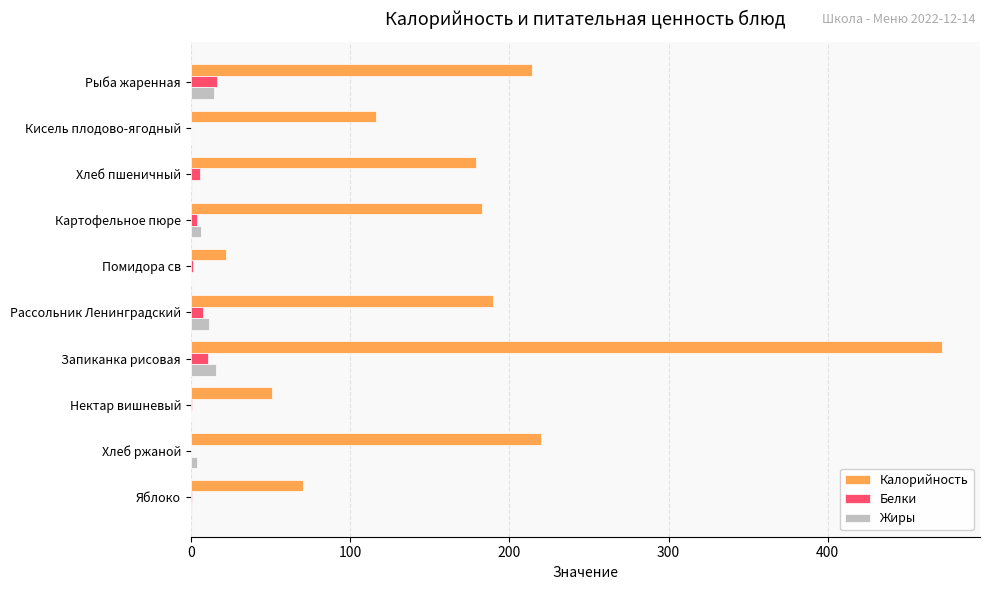

What is the highest value of the Калорийность series?

472.0